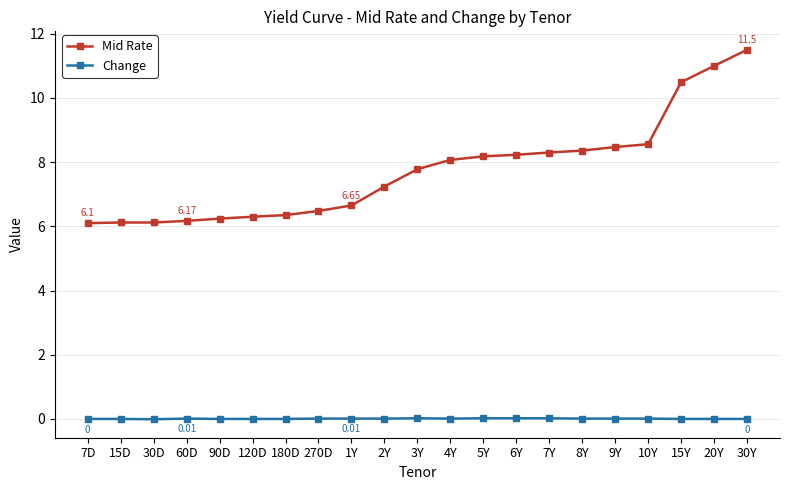

What position from the right is 6Y?

8